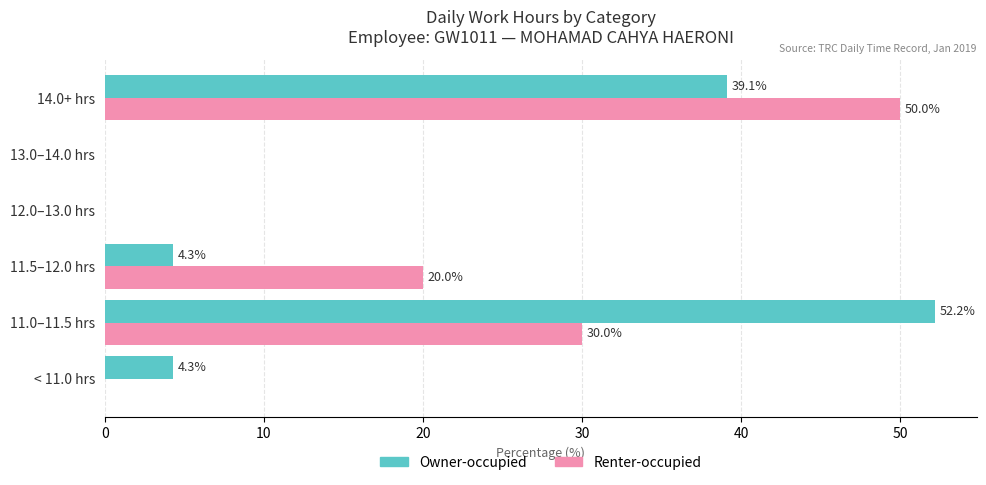

At which label is Owner-occupied closest to 26?

14.0+ hrs